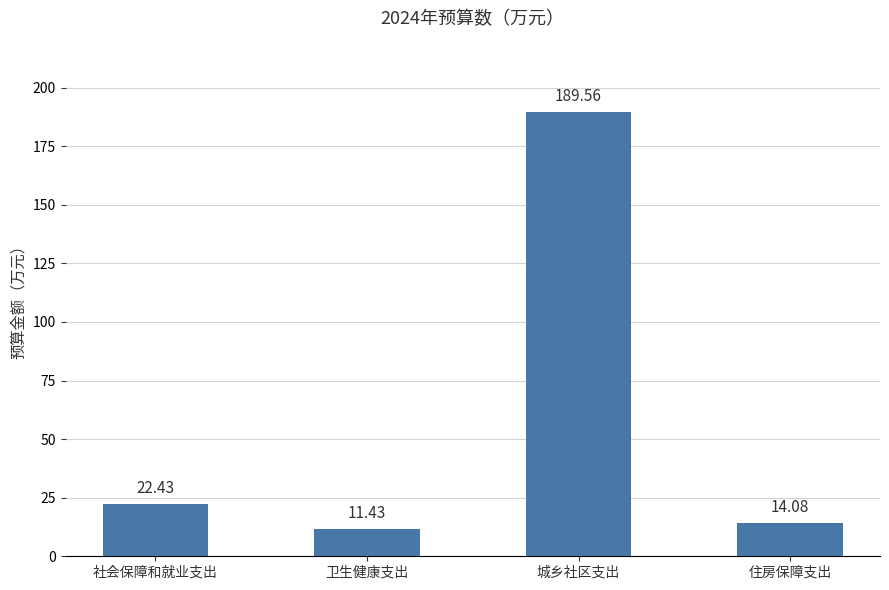

Which has a higher value, 卫生健康支出 or 社会保障和就业支出?

社会保障和就业支出